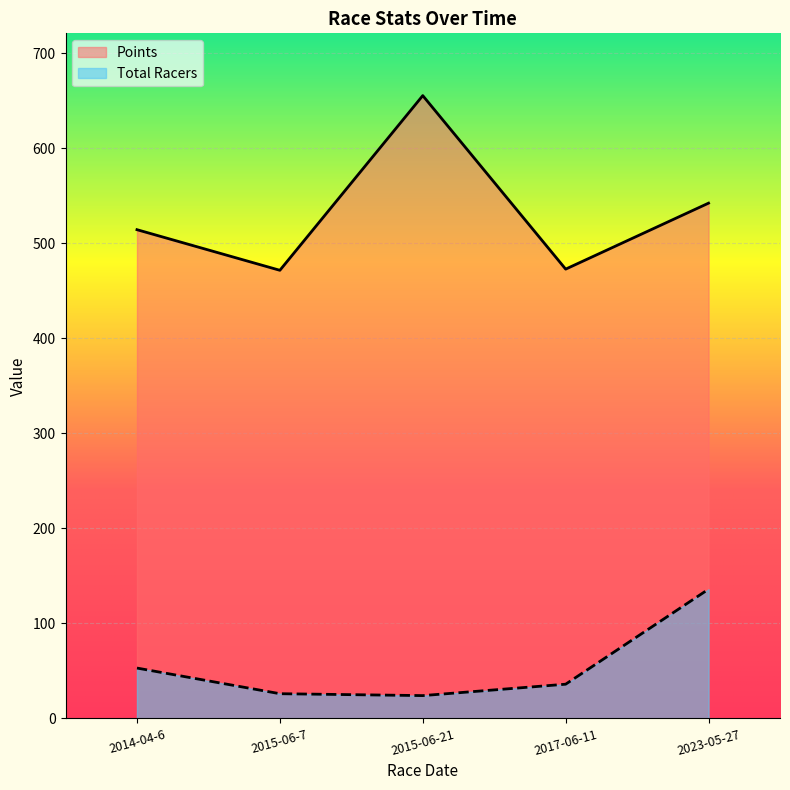

Reading left to right, what are all the values shown in this chart?

Total Racers: 2014-04-6=53.0	2015-06-7=26.0	2015-06-21=24.0	2017-06-11=36.0	2023-05-27=136.0
Points: 2014-04-6=514.4	2015-06-7=471.7	2015-06-21=655.5	2017-06-11=472.9	2023-05-27=542.4